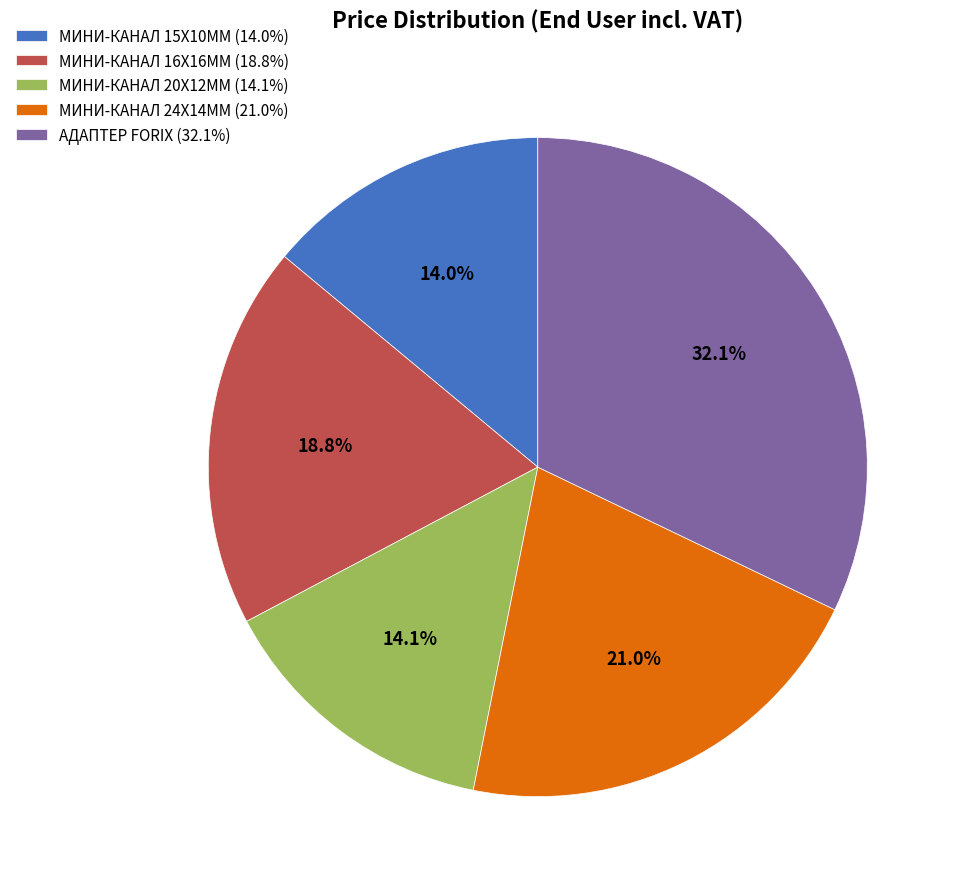

How many slices are in this pie chart?

5